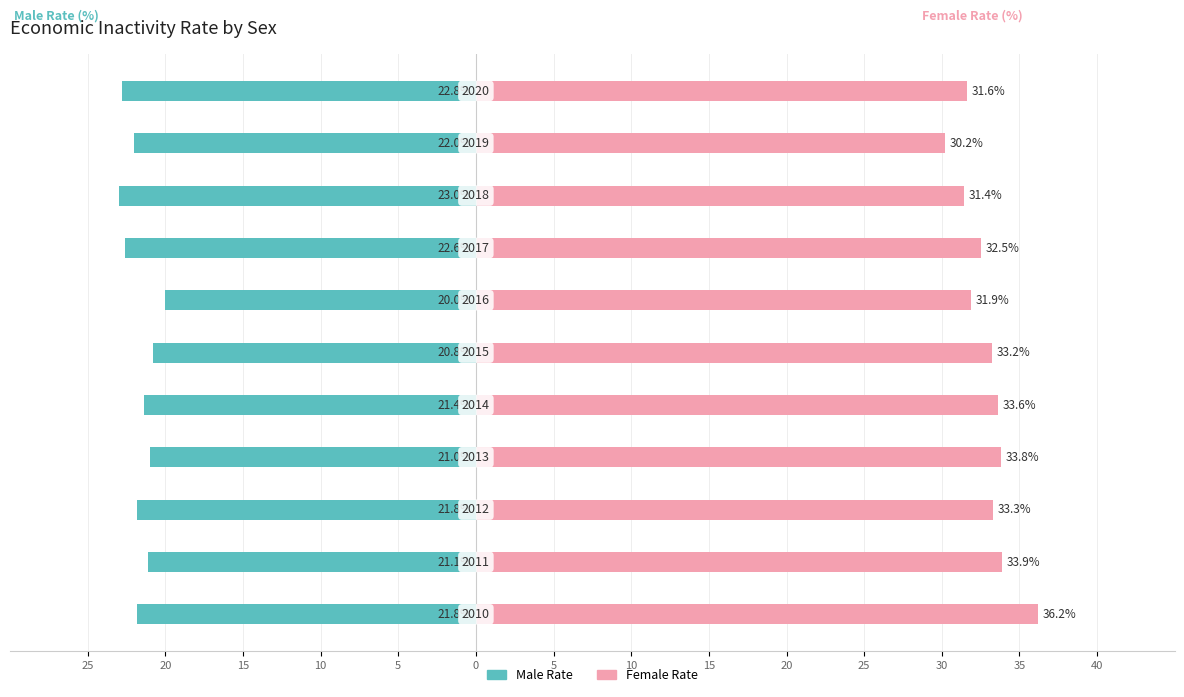

What is the sum of all Male Rate values?

-238.3